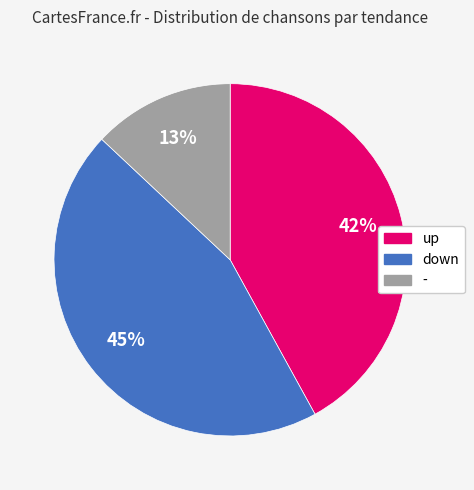

How many slices are in this pie chart?

3